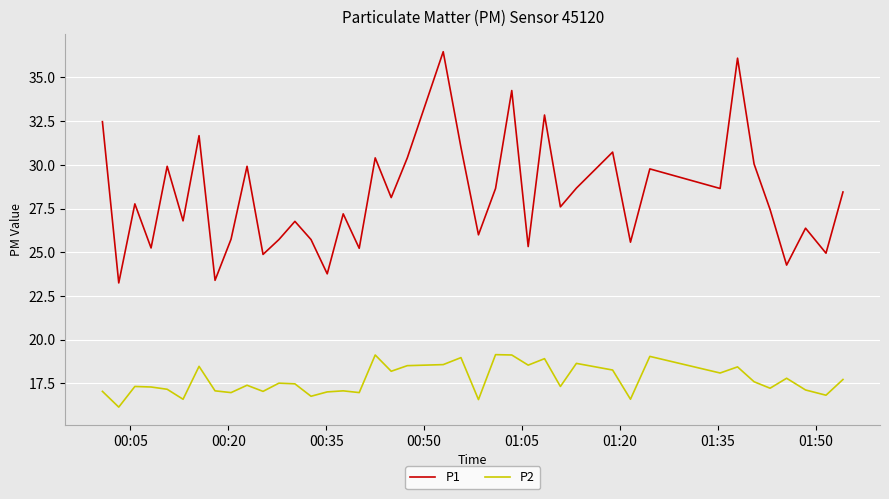

What is the greatest value displayed?

36.5